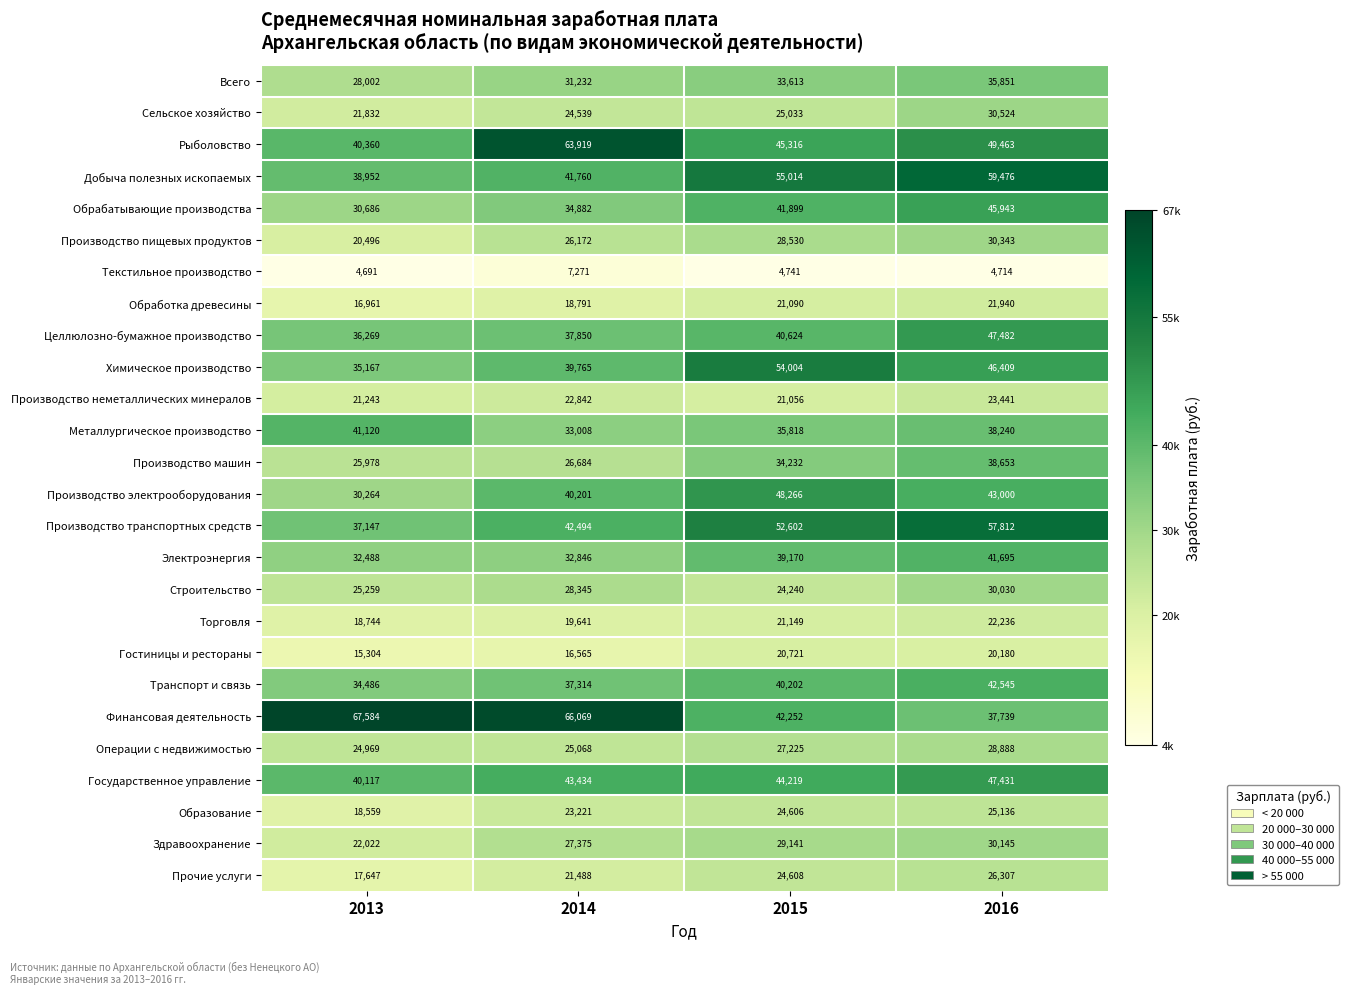

At which category does the chart reach its peak across all series?

2013